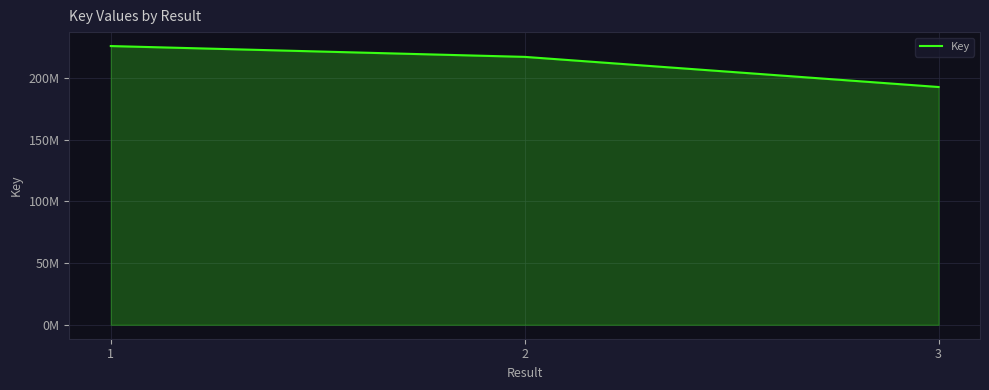

True or false: the data shows 373825269 at 1.

False